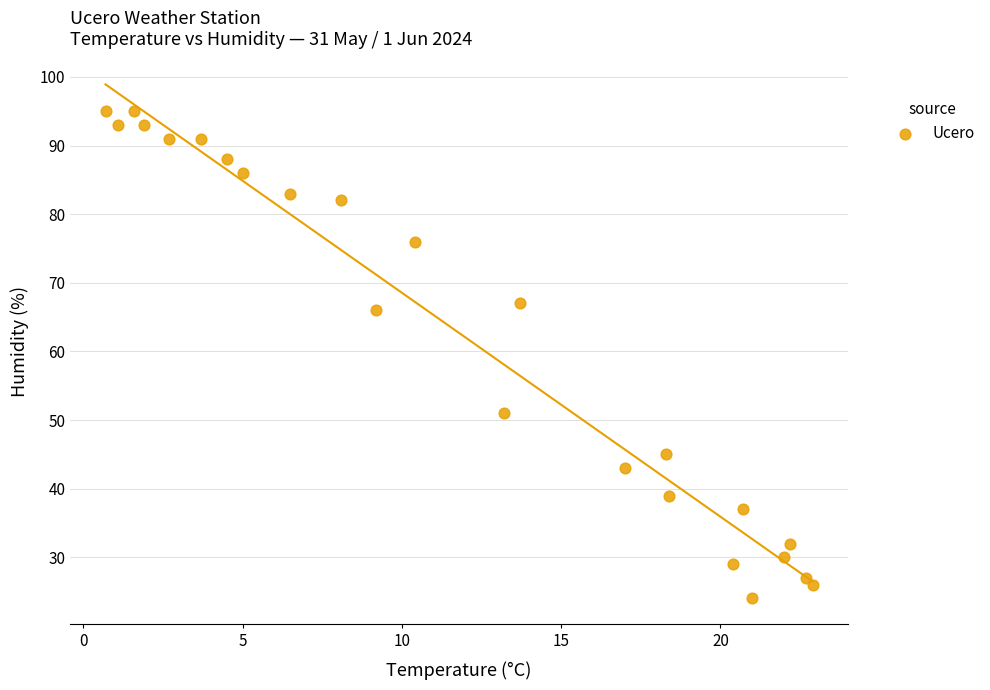

What is the range of Y values (max minus min)?

71